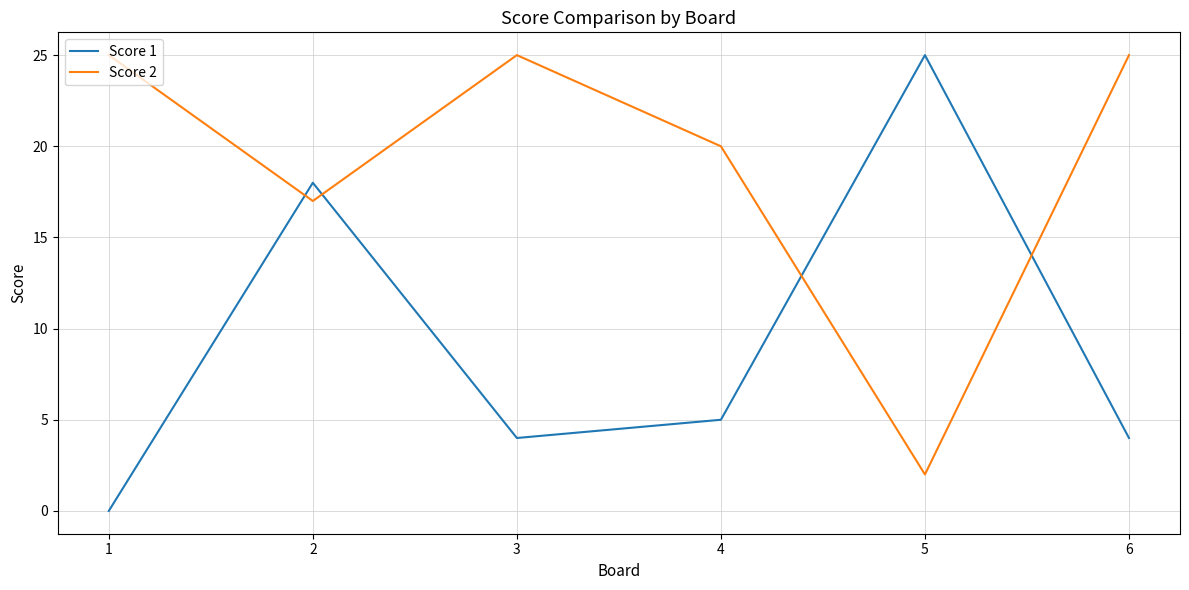

What is the total value across all series at 6?

29